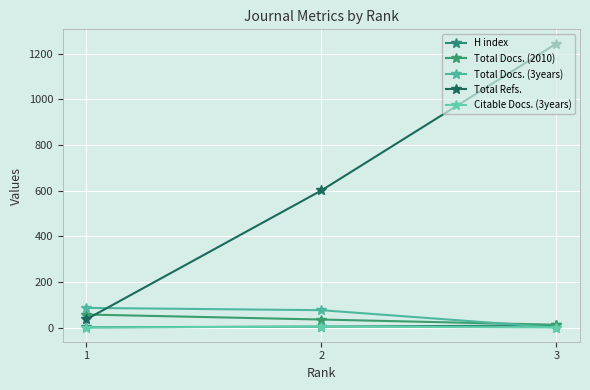

At which category is the sum across all series the highest?

3